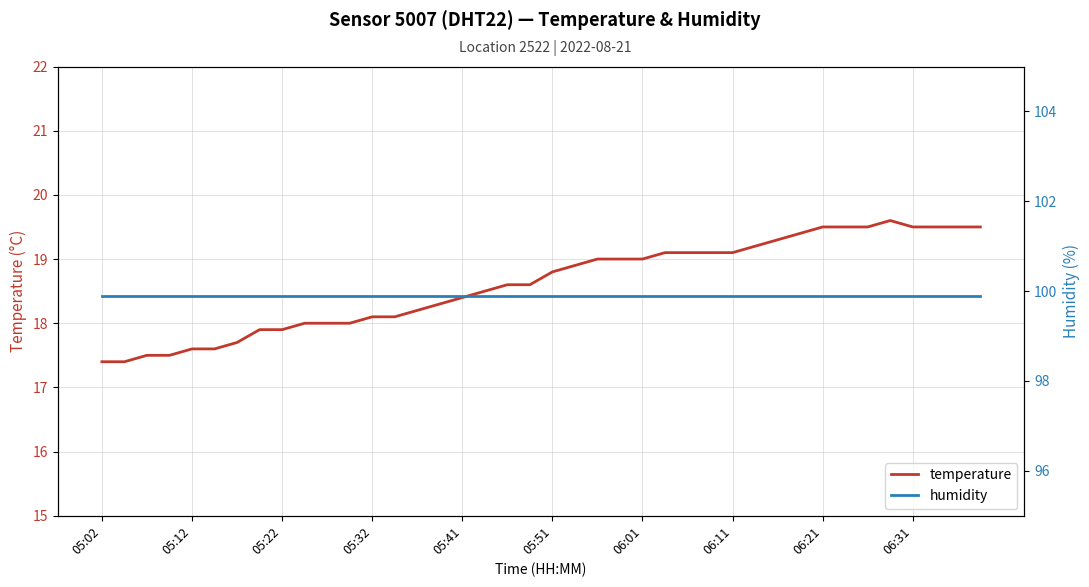

What is the lowest value of the temperature series?

17.4